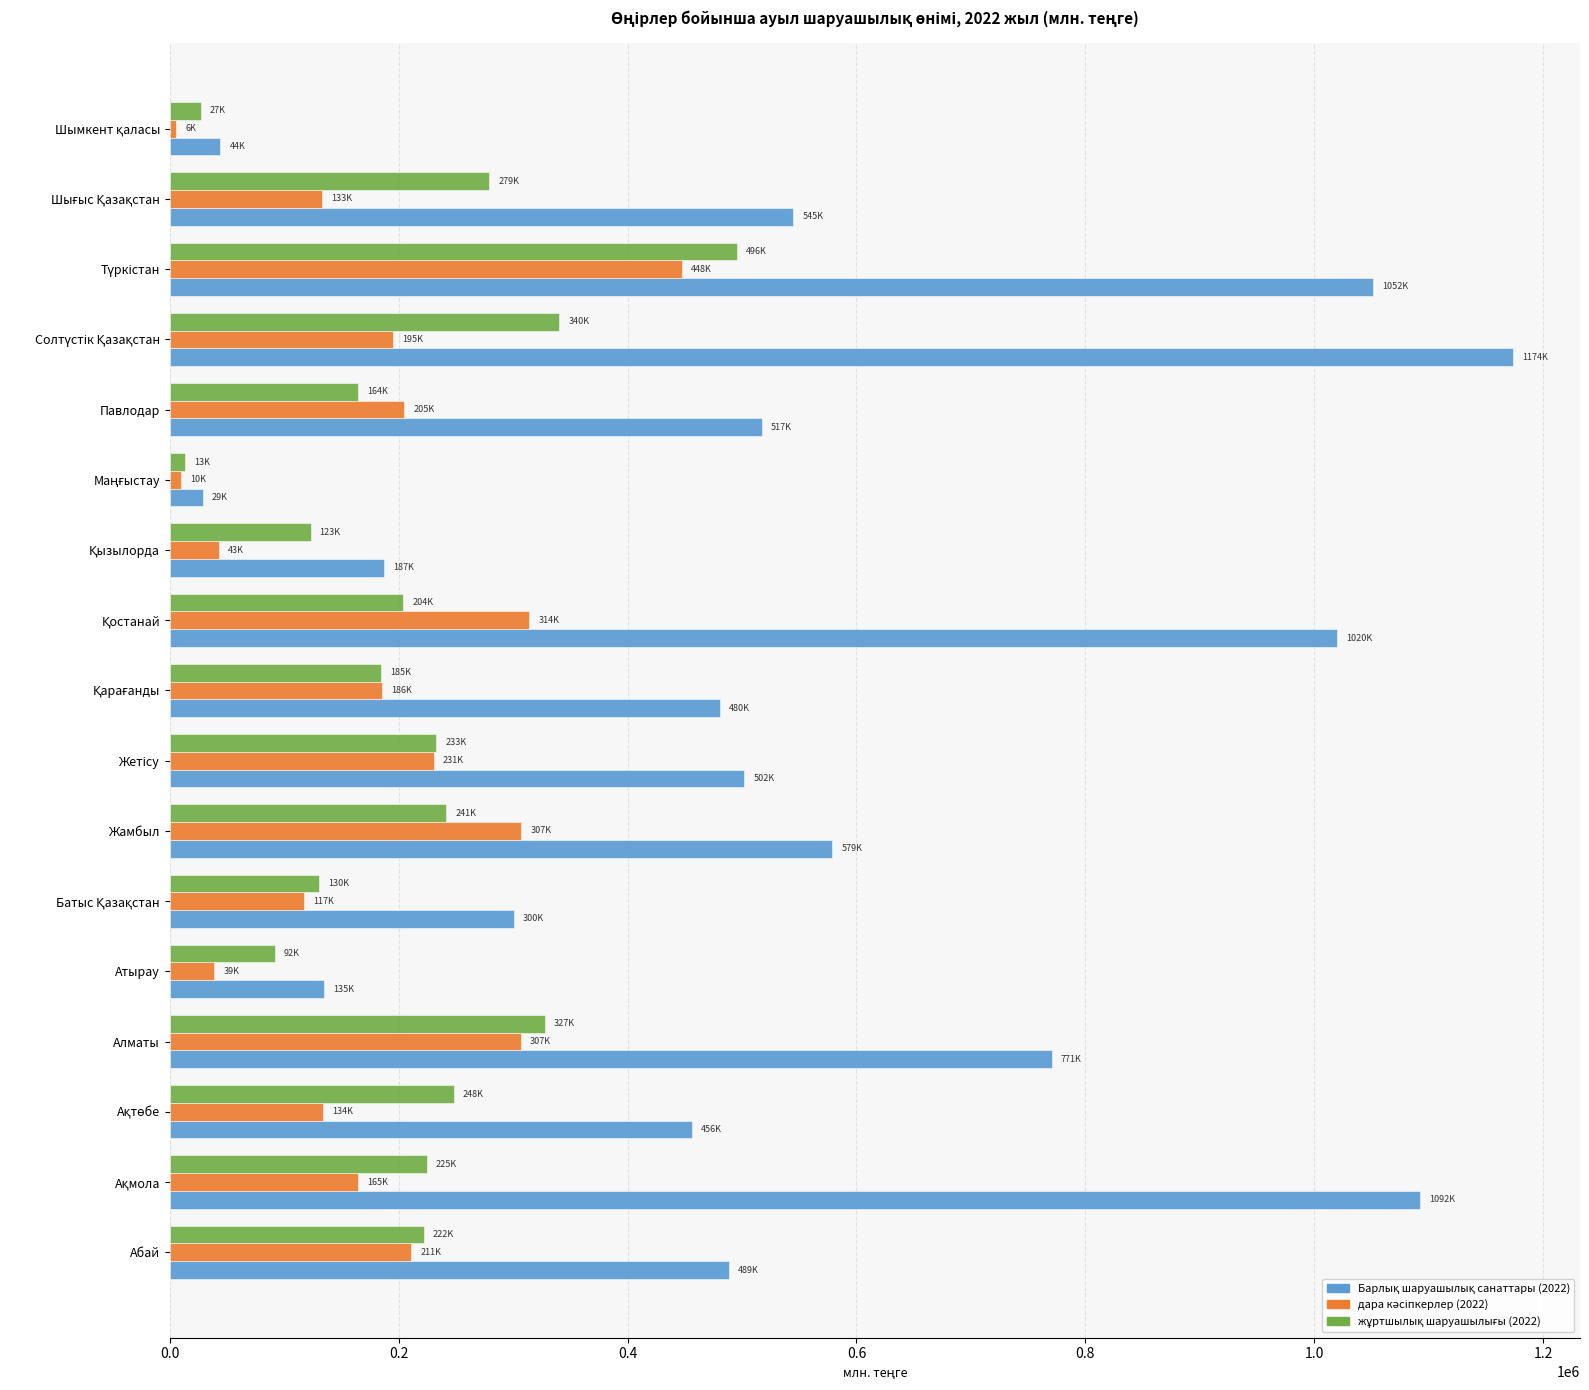

At how many categories does at least one series exceed 927034?

4